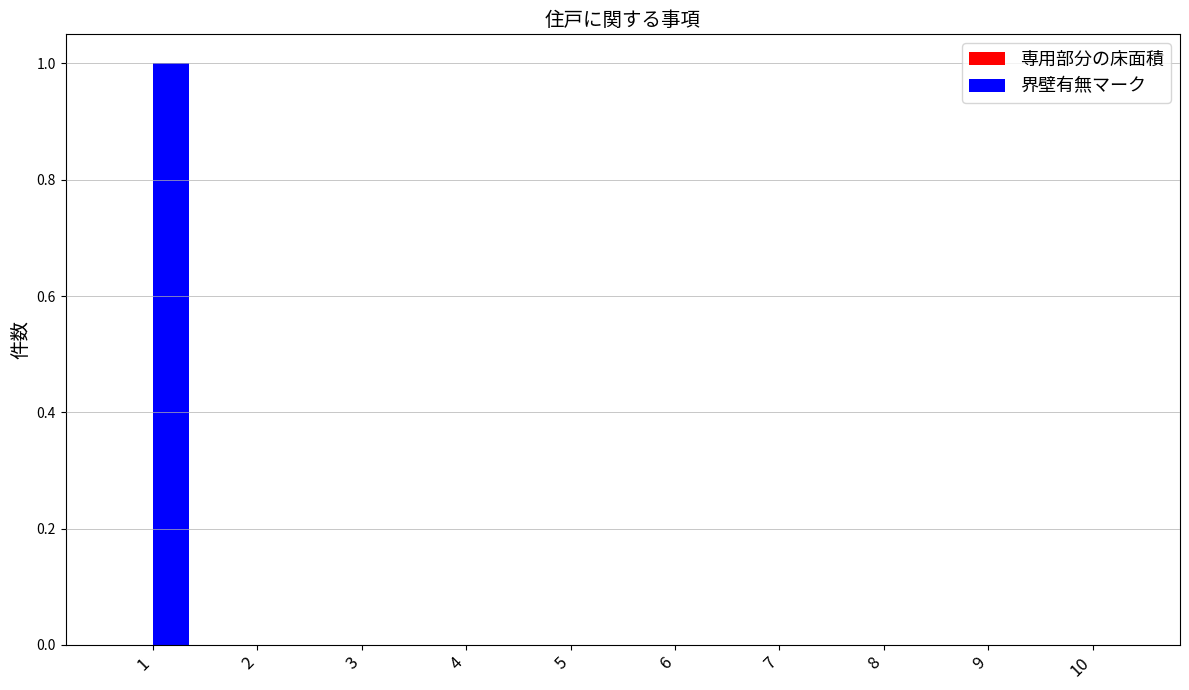

The value at 6 is 0. True or false?

True